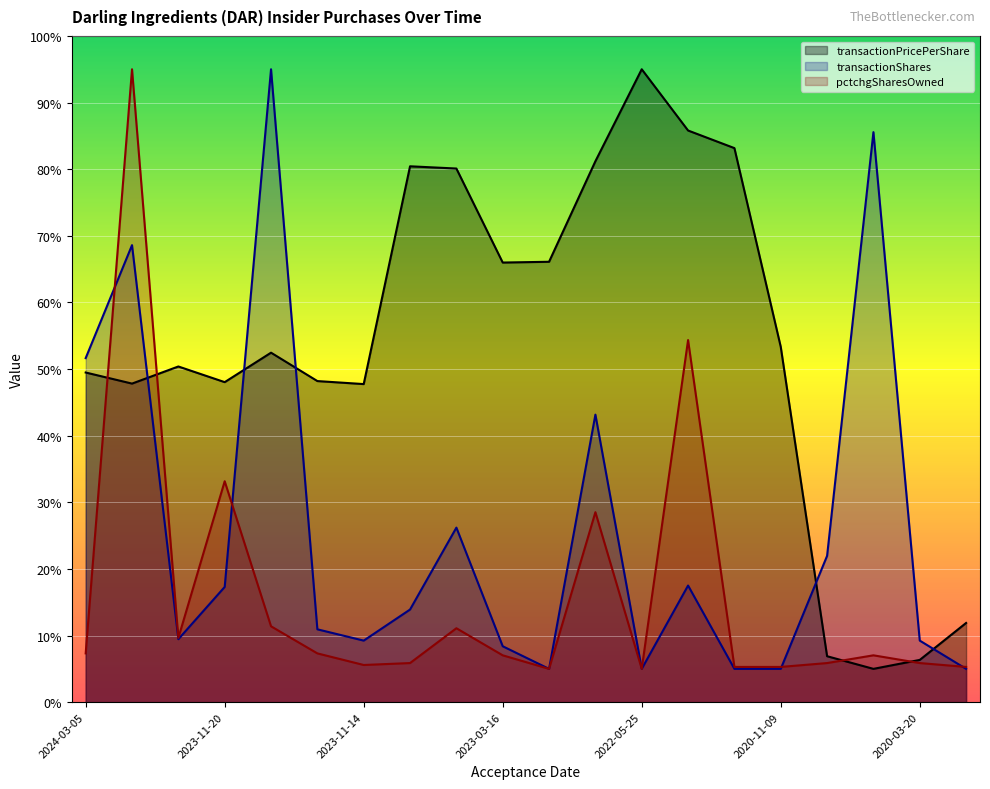

Is it true that pctchgSharesOwned equals 1.8 at 2023-11-14?

False